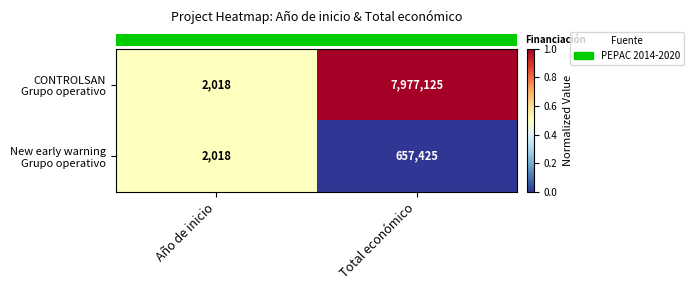

What is the minimum value shown in the chart?

2018